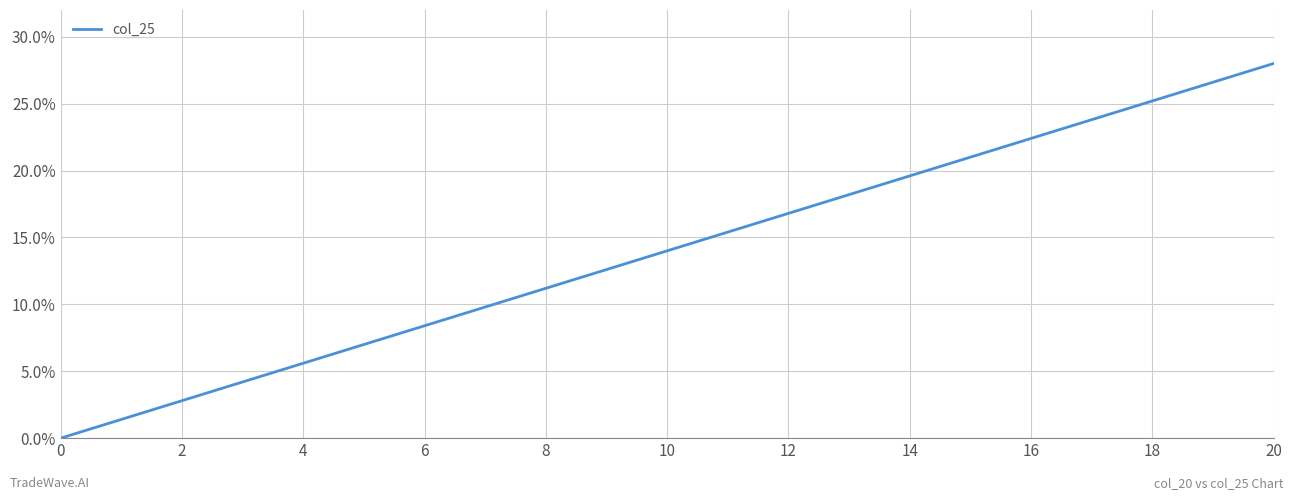

What is the sum of all values?

294.0